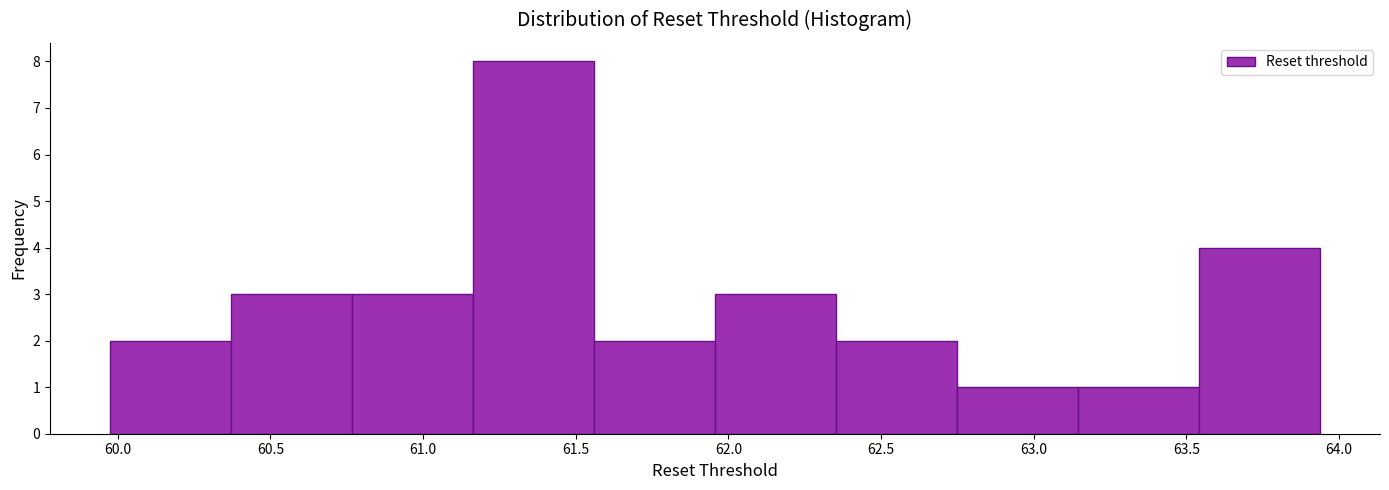

How tall is the bar that spans 62.35 to 62.75 on the x-axis? Neither the bar edges nor the heights are printed on the chart, so give them approximately, as read against the axes.

2